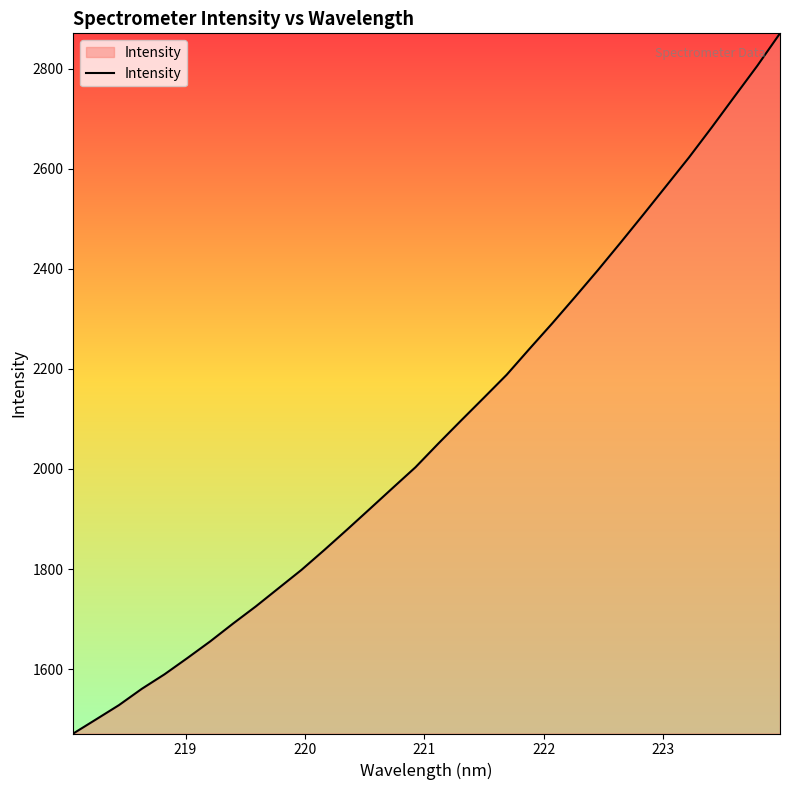

What is the minimum value shown in the chart?

1471.4